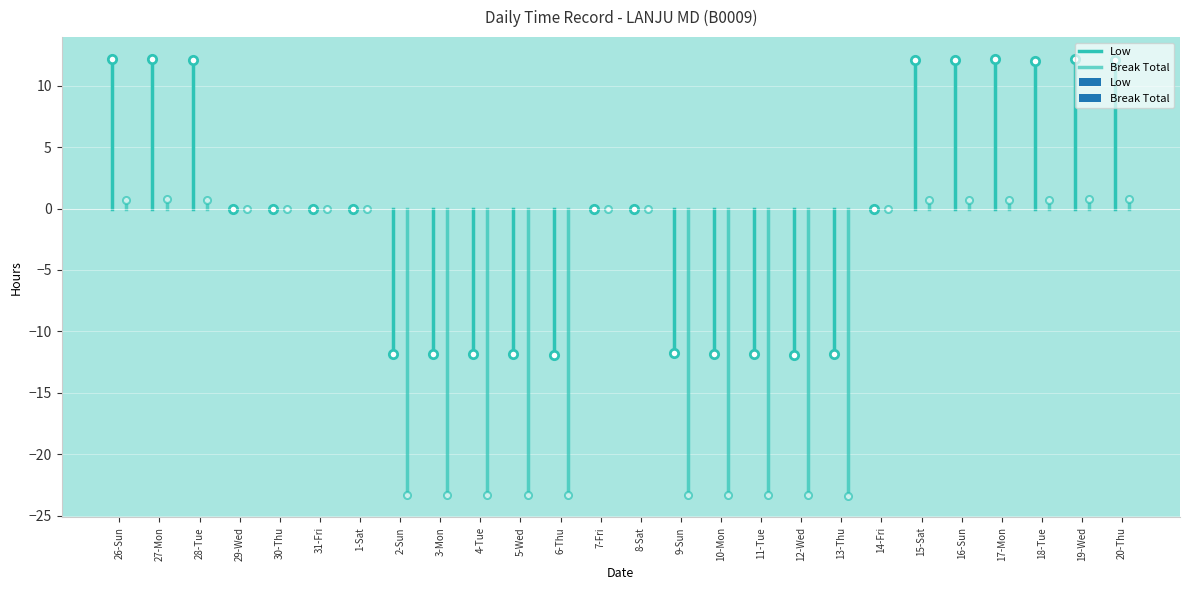

Rank the series at 27-Mon from highest to lowest value.

Low, Break Total